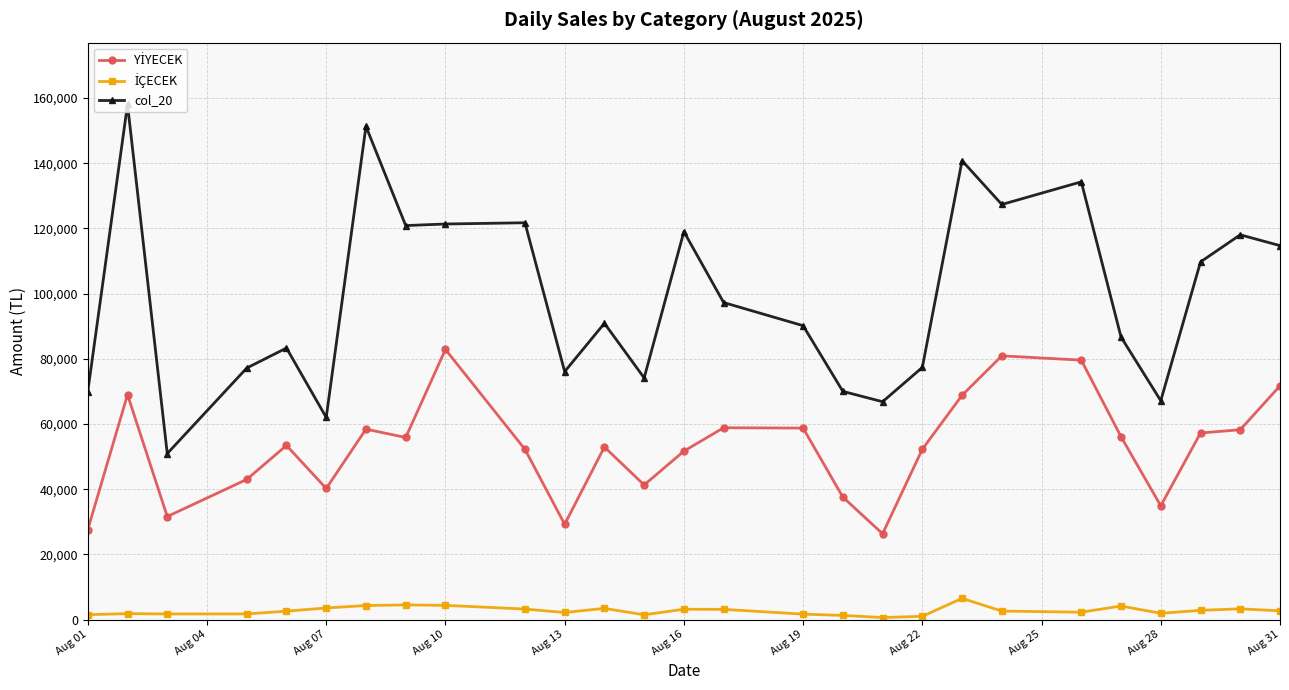

What is the sum of all col_20 values?

2677162.5